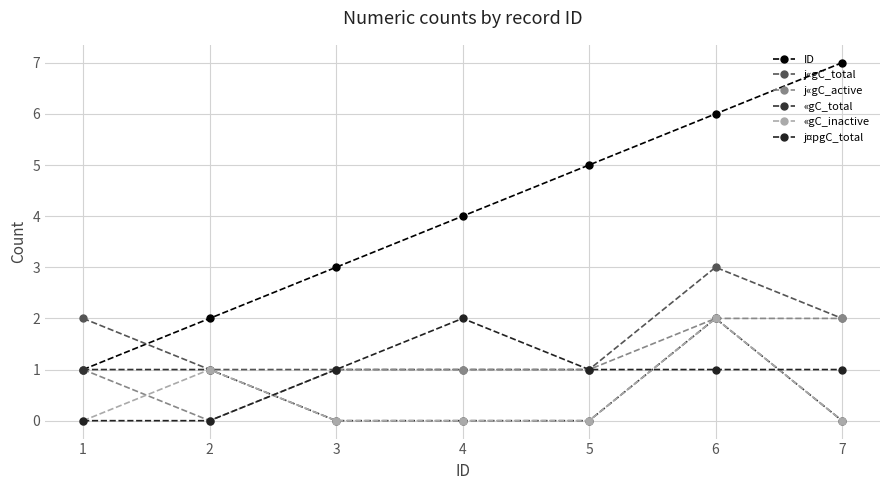

Reading left to right, transcribe all the data shown in this chart.

ID: 1=1	2=2	3=3	4=4	5=5	6=6	7=7
j«gC_total: 1=2	2=1	3=1	4=1	5=1	6=3	7=2
j«gC_active: 1=1	2=0	3=1	4=1	5=1	6=2	7=2
«gC_total: 1=1	2=1	3=0	4=0	5=0	6=2	7=0
«gC_inactive: 1=0	2=1	3=0	4=0	5=0	6=2	7=0
j¤pgC_total: 1=0	2=0	3=1	4=2	5=1	6=1	7=1